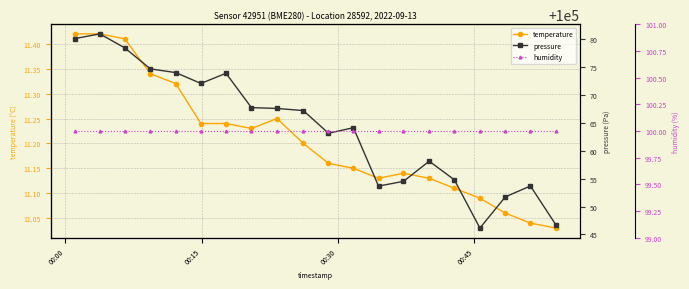

What is the lowest value of the temperature series?

11.0